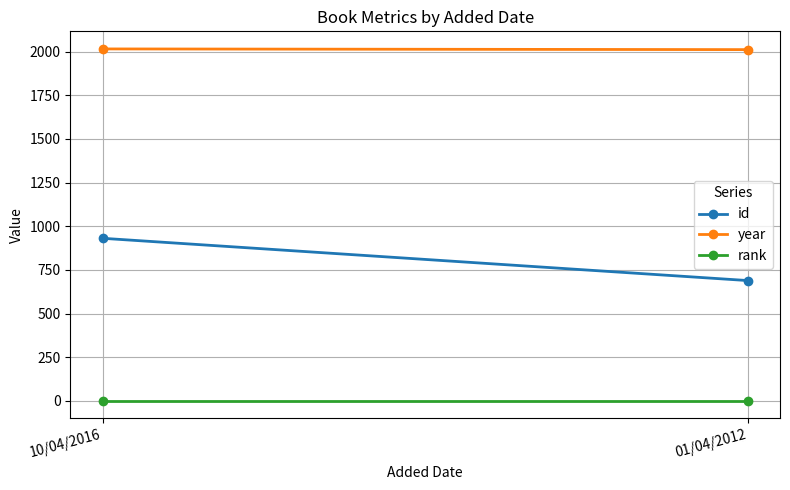

What is the lowest value of the rank series?

1